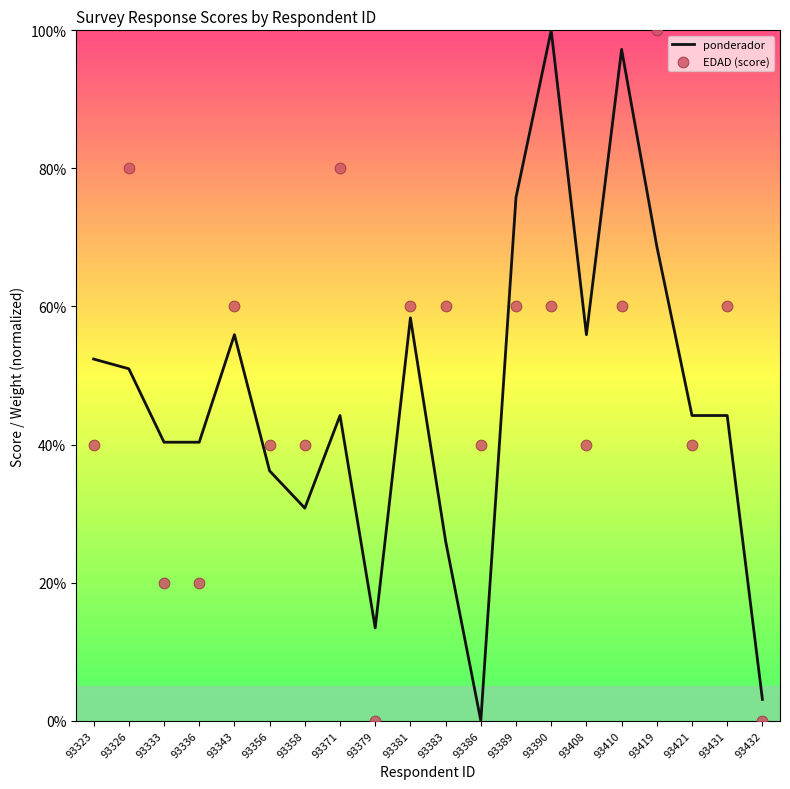

Which series has the largest Y range (max minus min)?

ponderador